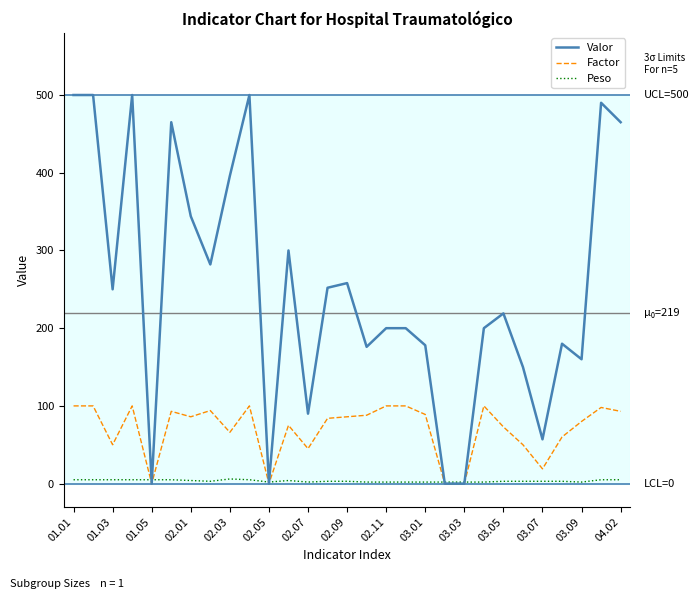

Which series has the widest spread of values?

Valor